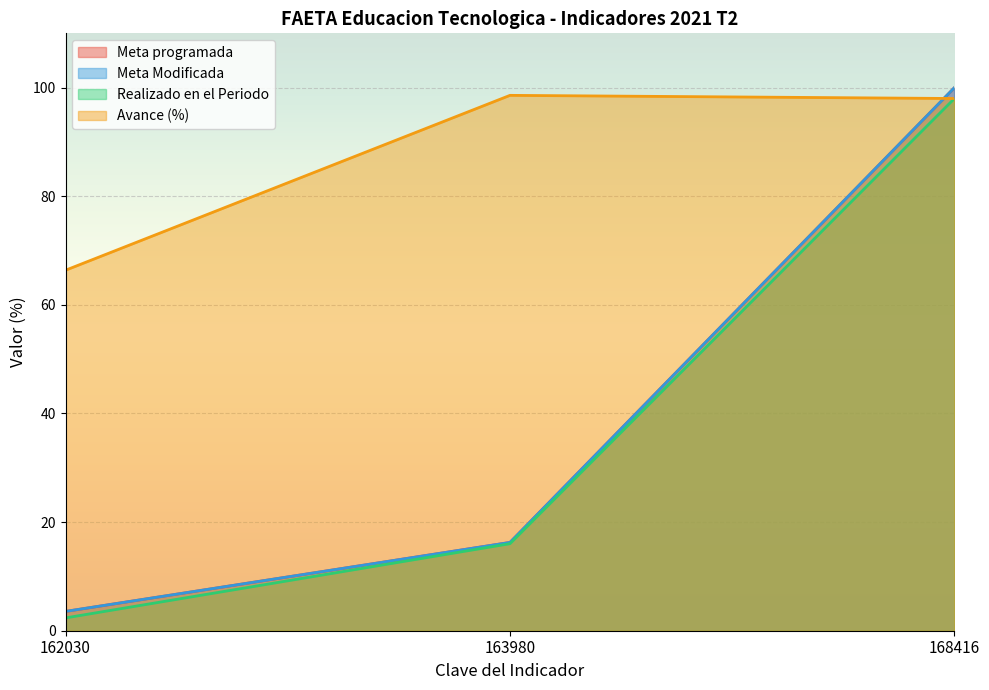

At which label does Meta programada reach its peak?

168416